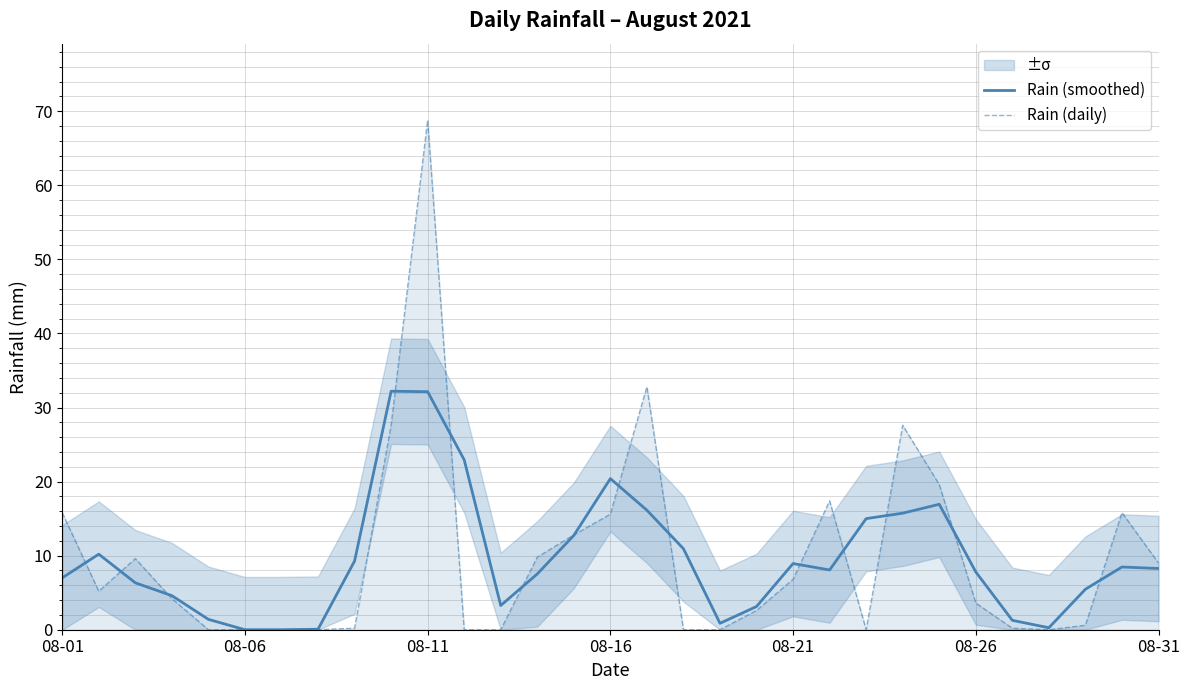

Is it true that Rain (smoothed) equals 8.9 at 08-21?

True